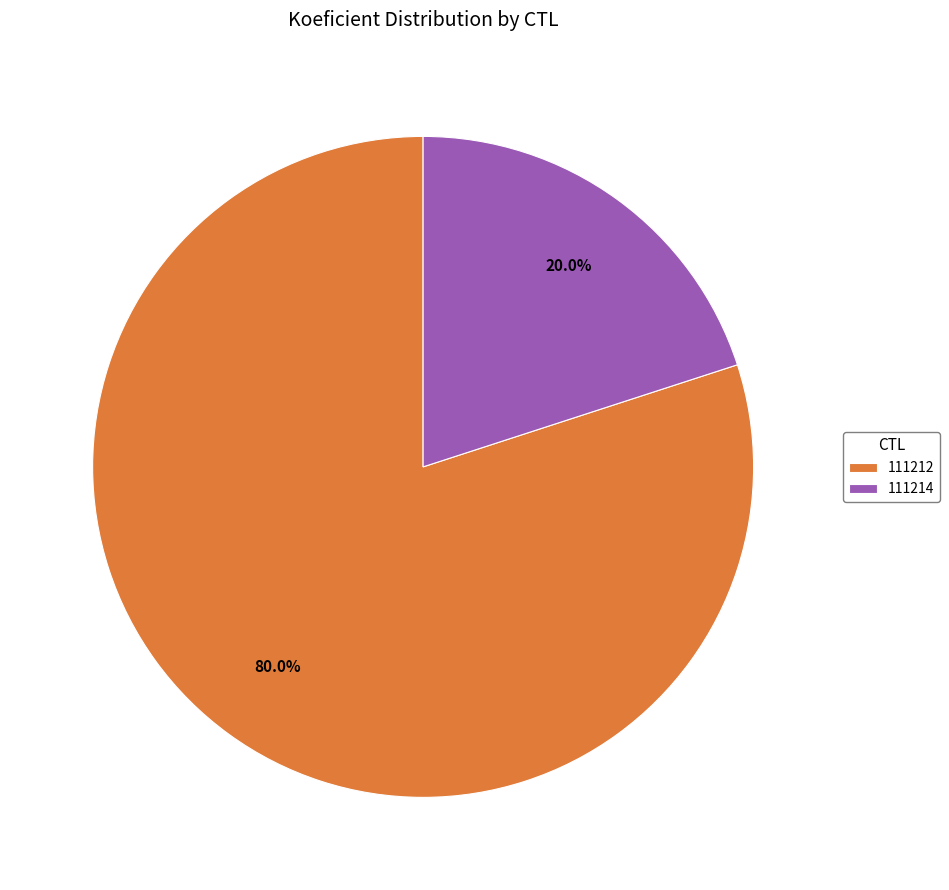

Count the number of slices in the pie.

2